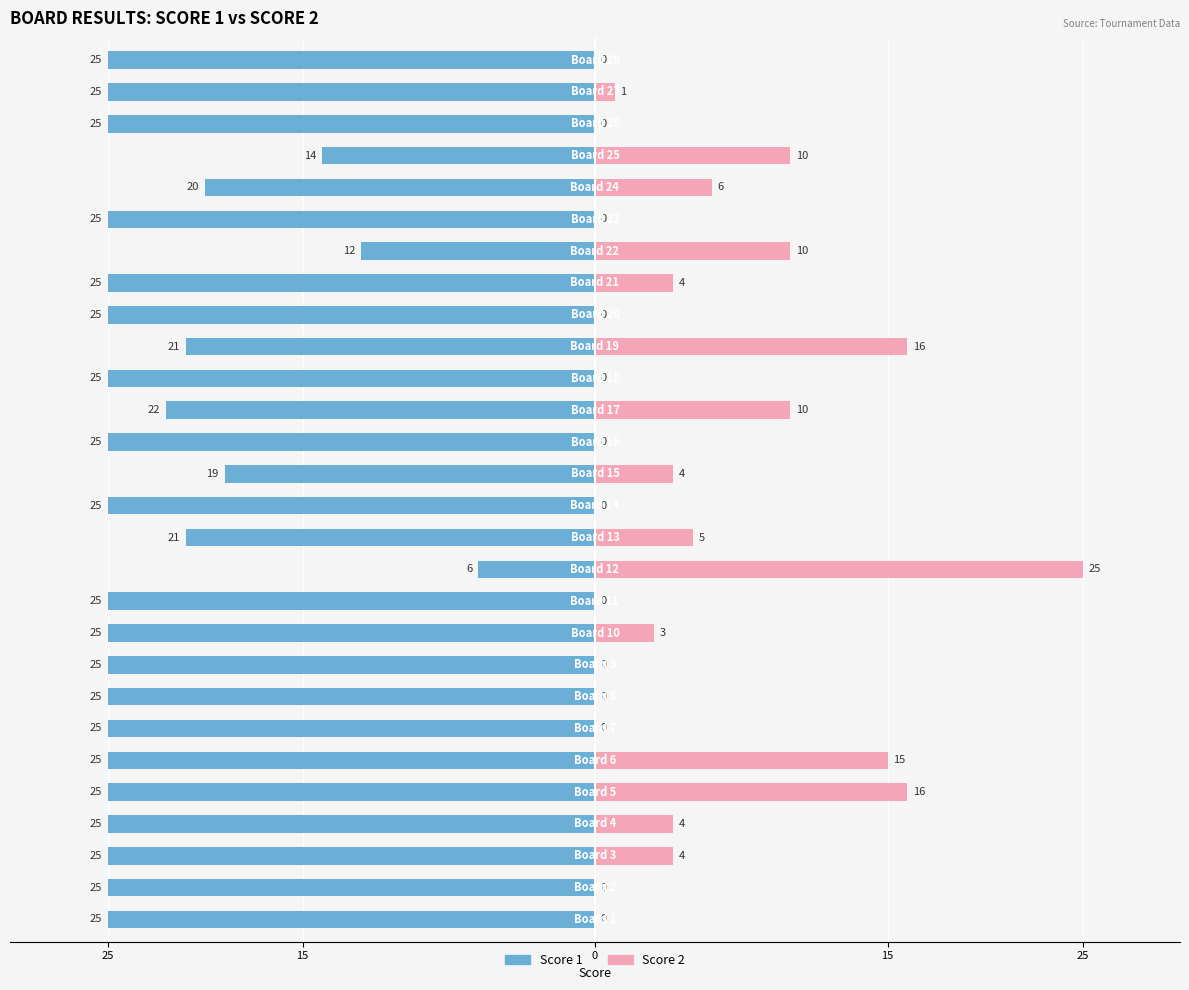

Rank the series by their maximum value, from lowest to highest.

Score 1, Score 2